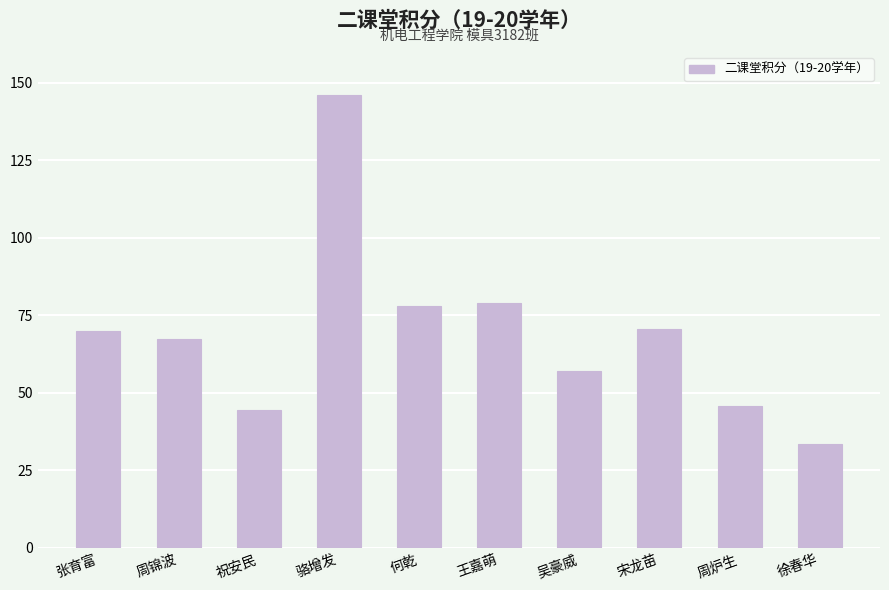

What is the average value?

69.2